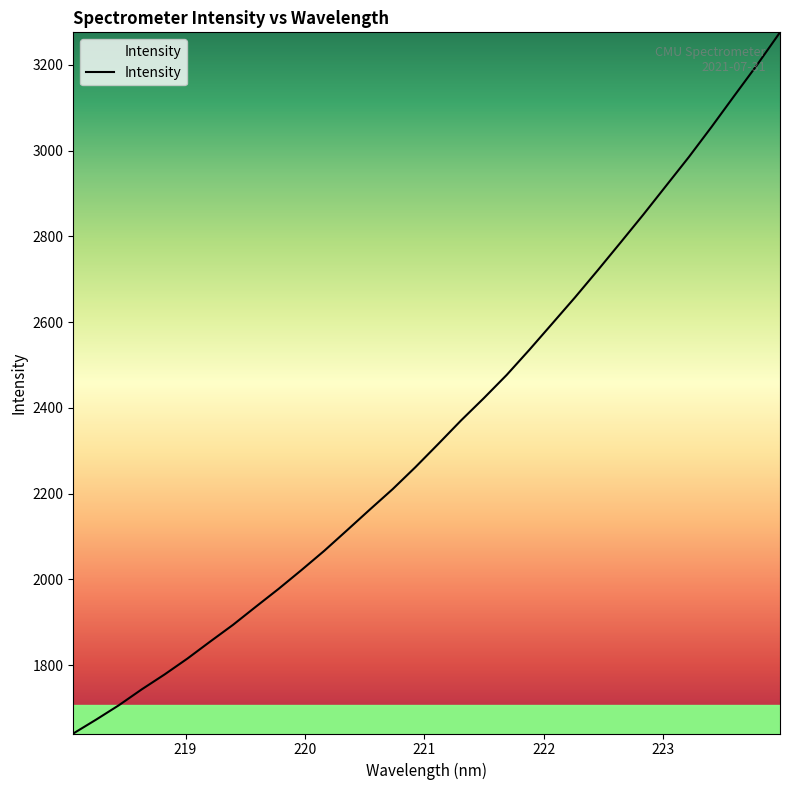

What is the difference between the maximum and minimum values?

1635.1